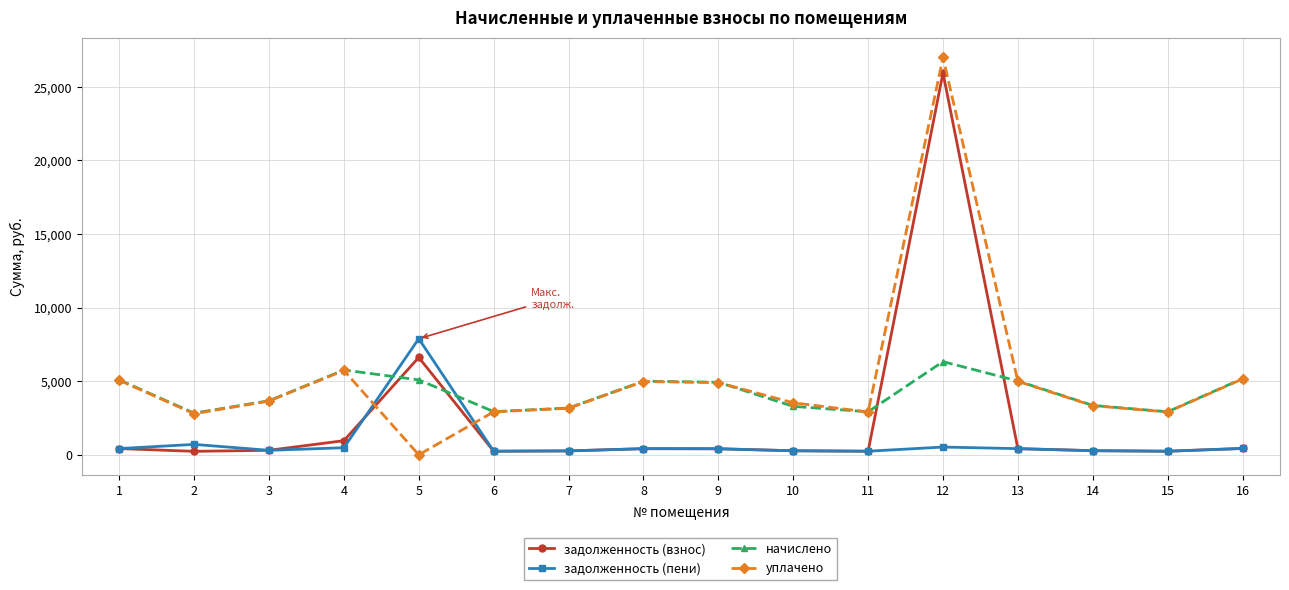

Which series ends up on top after the final intersection of задолженность (взнос) and уплачено?

уплачено